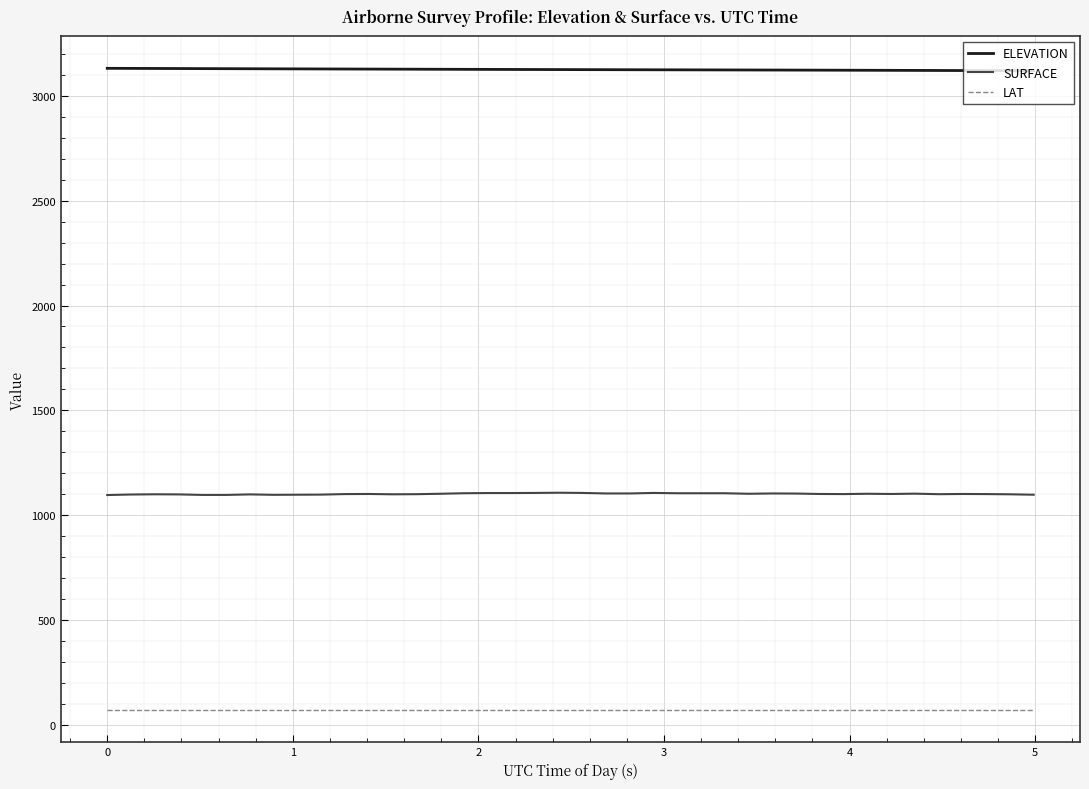

True or false: LAT and SURFACE cross at least once.

False